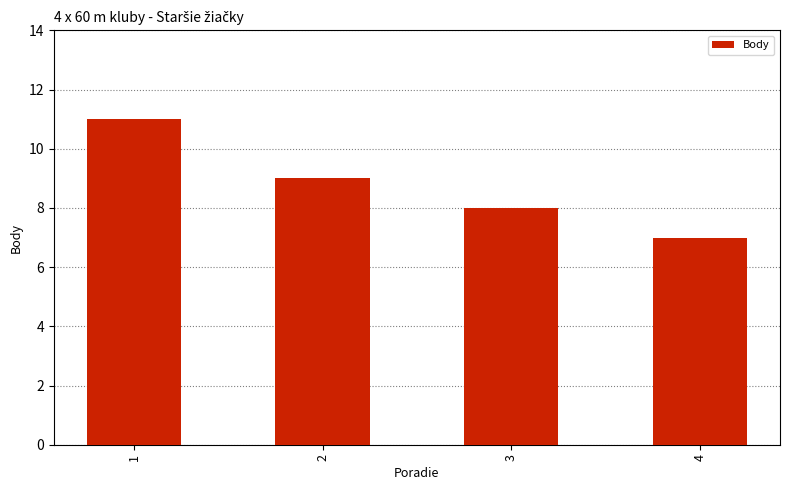

What is the change in value from 2 to 3?

-1